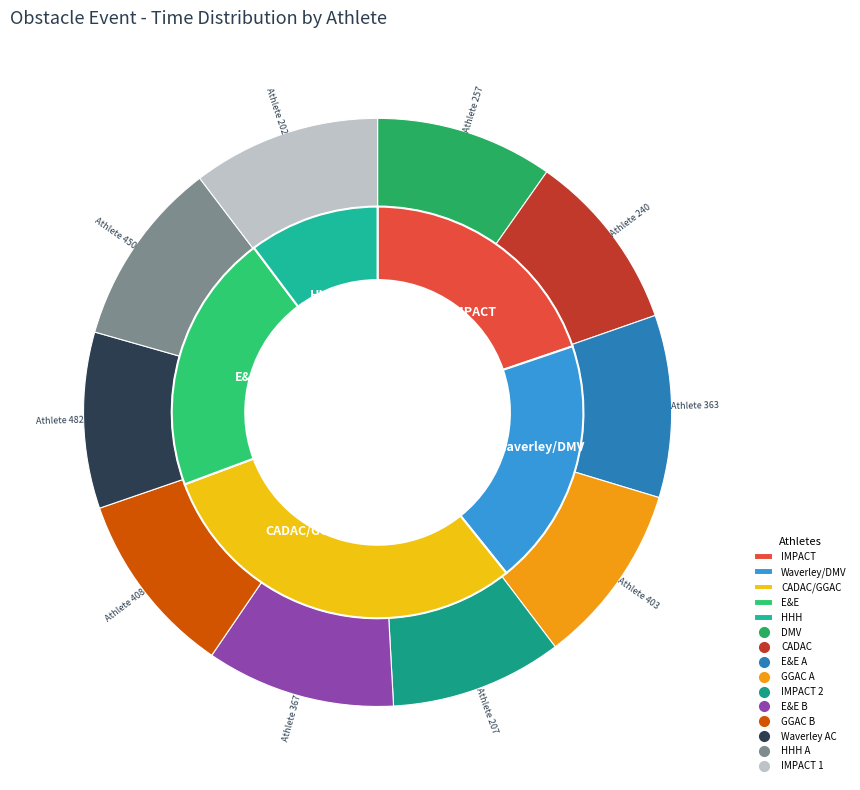

Which slice is the smallest?

207